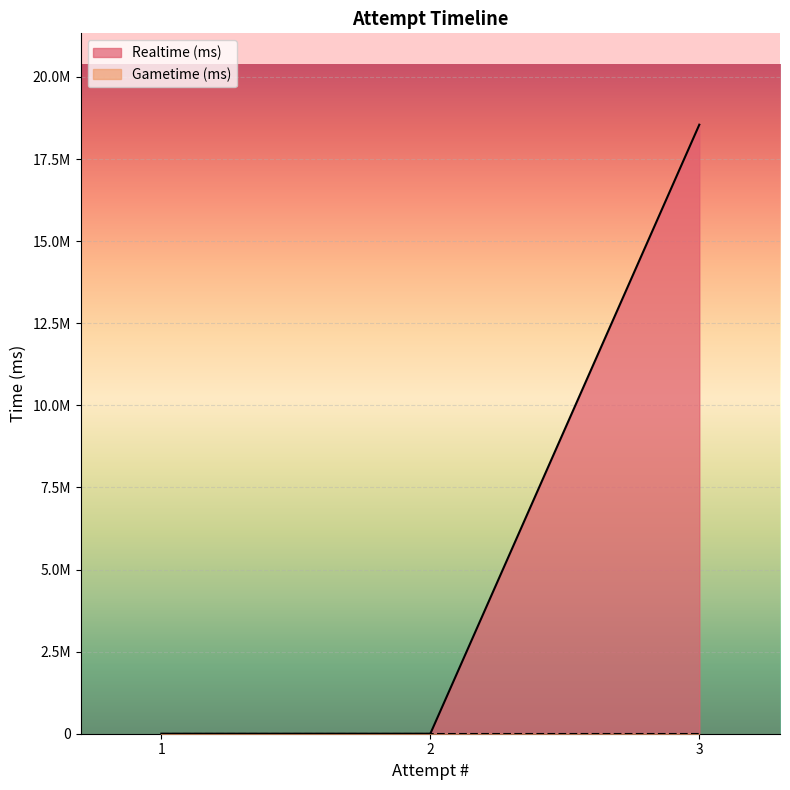

Rank the categories by value from lowest to highest.

1, 2, 3